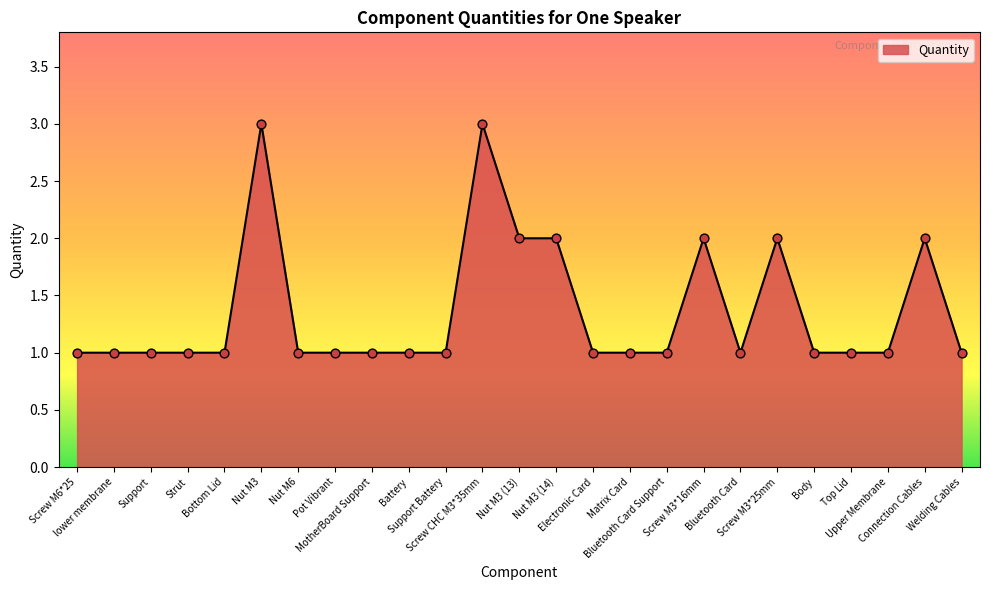

Which has a higher value, Battery or Screw M3*25mm?

Screw M3*25mm